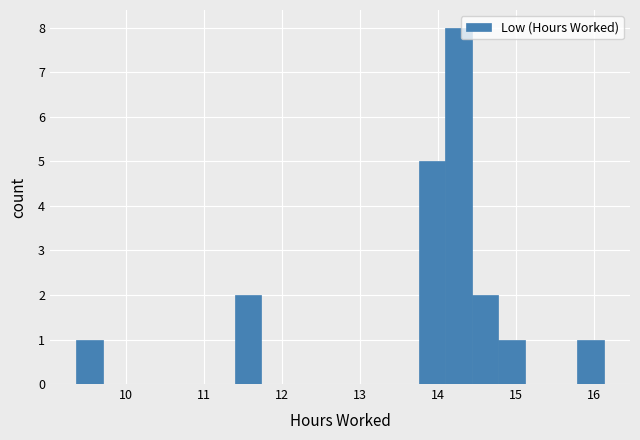

Around what value on the x-axis is the tallest bar? Give the approximate position of its centre, as read against the axis.

14.3